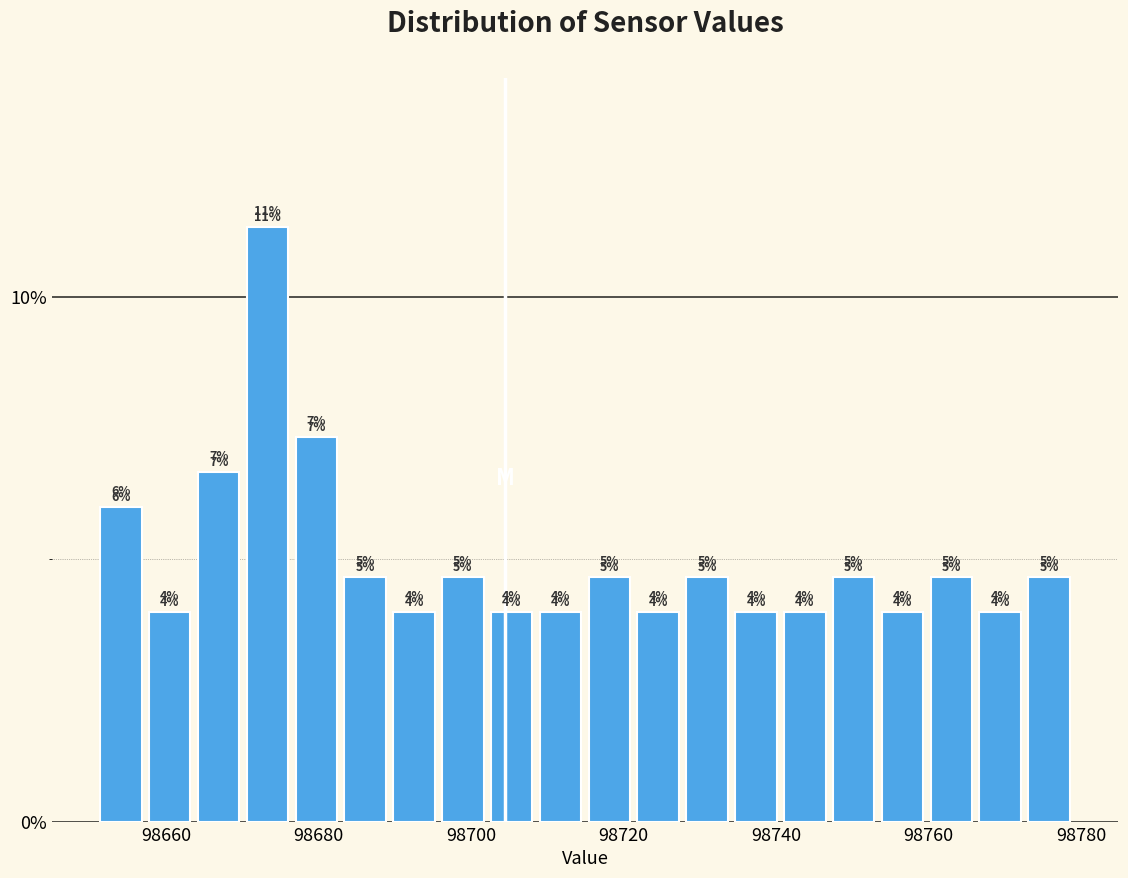

Around what value on the x-axis is the tallest bar? Give the approximate position of its centre, as read against the axis.

98674